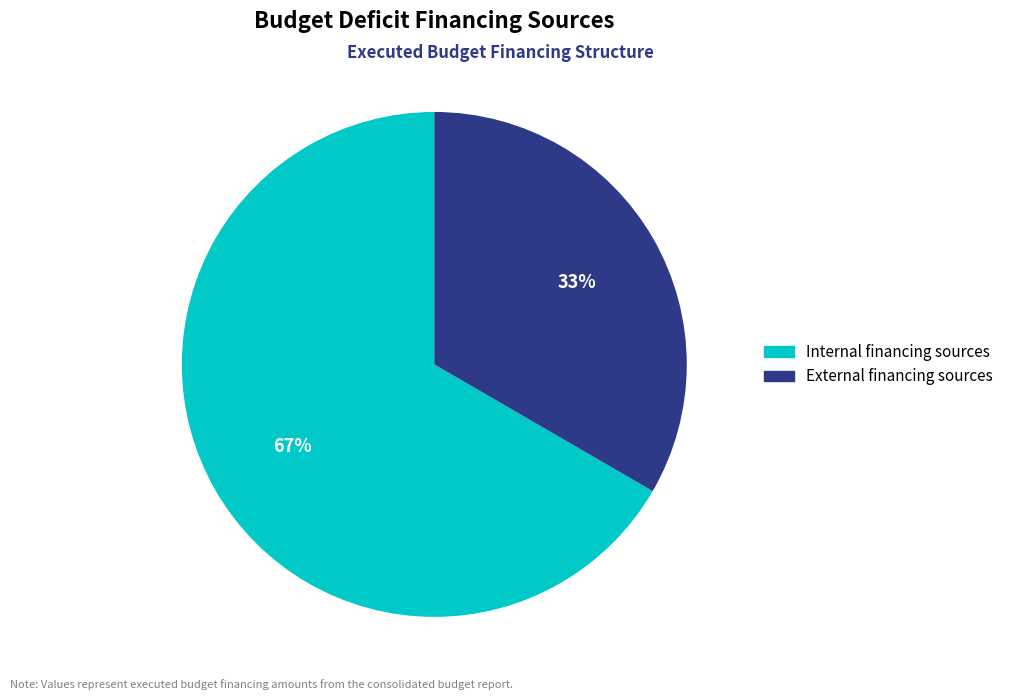

Rank the categories by value from highest to lowest.

Internal financing sources, External financing sources